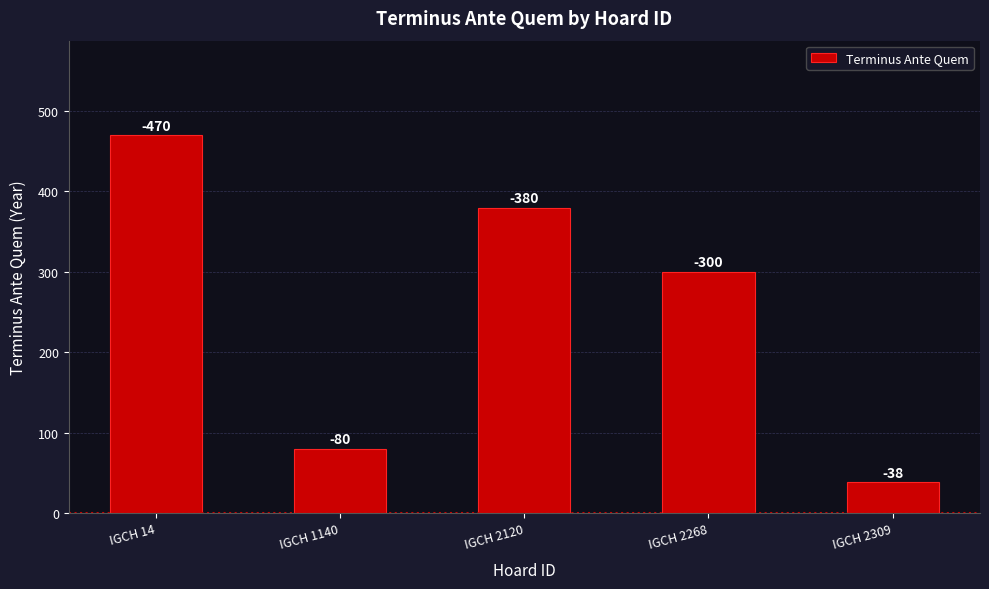

The chart shows a value of 54 at IGCH 2309. True or false?

False